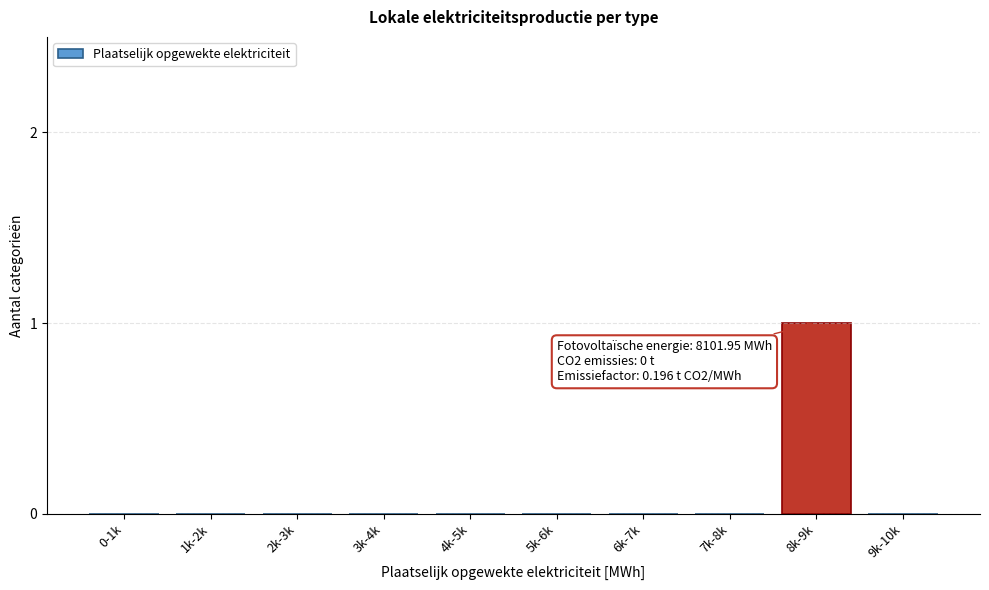

Reading left to right, what are all the values shown in this chart?

0-1k=0	1k-2k=0	2k-3k=0	3k-4k=0	4k-5k=0	5k-6k=0	6k-7k=0	7k-8k=0	8k-9k=1	9k-10k=0